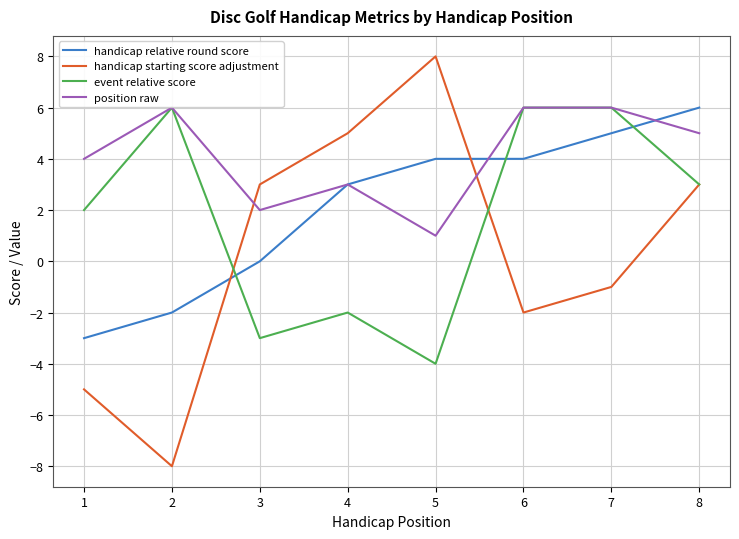

What is the difference between the maximum and minimum values in the handicap relative round score series?

9